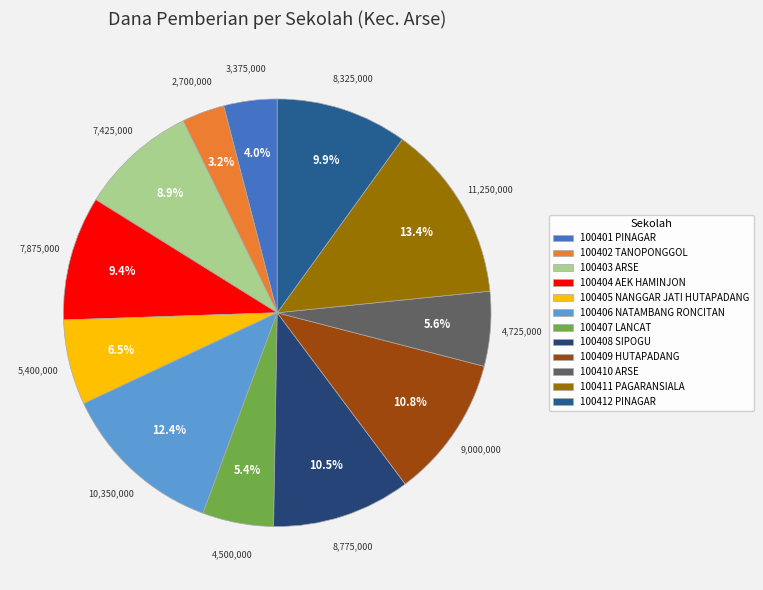

Count the number of slices in the pie.

12